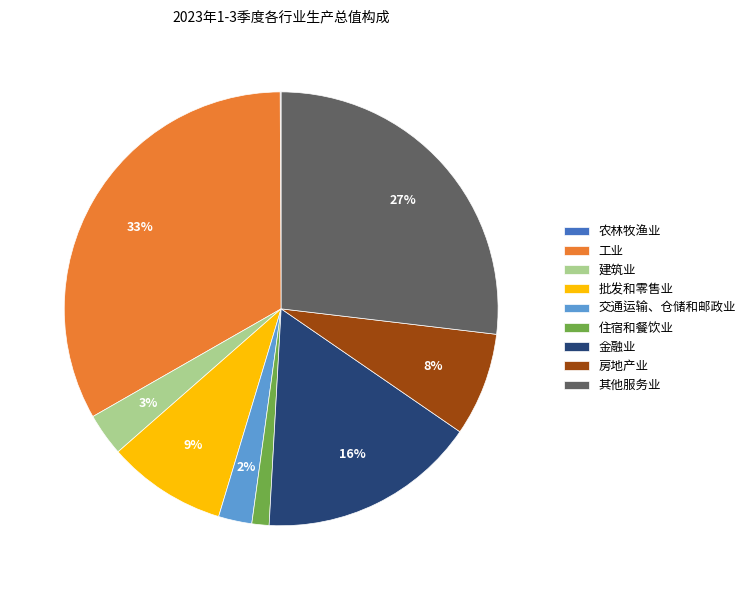

Is the sum of 其他服务业 and 工业 greater than half?

Yes